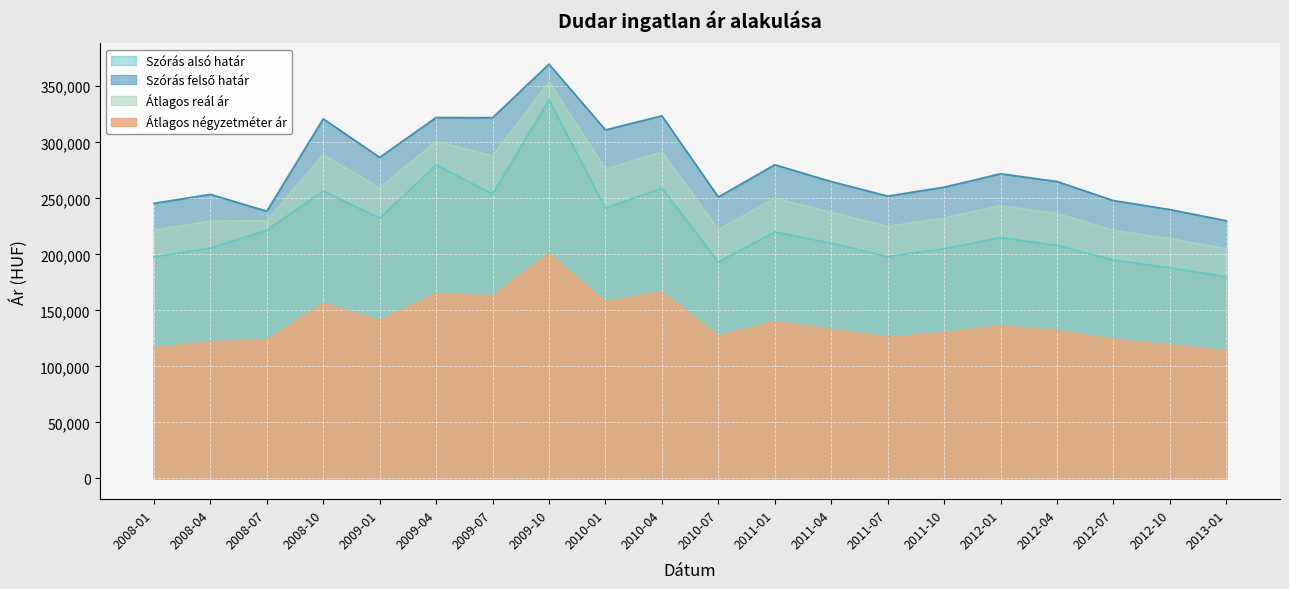

What is the label of the 10th point from the left?

2010-04